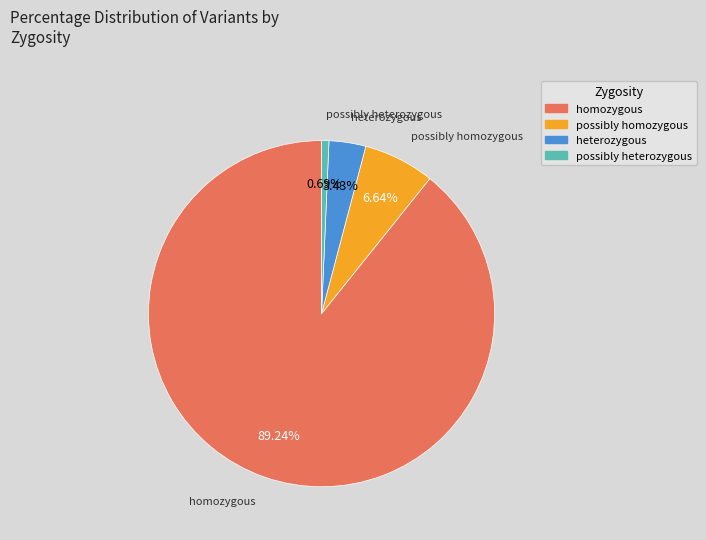

Does any single category account for the majority?

Yes